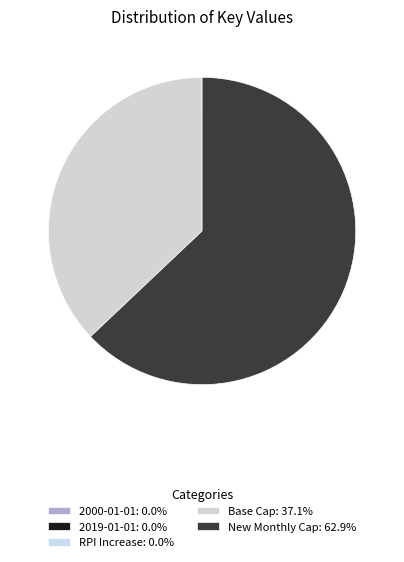

How many segments does this pie chart have?

5